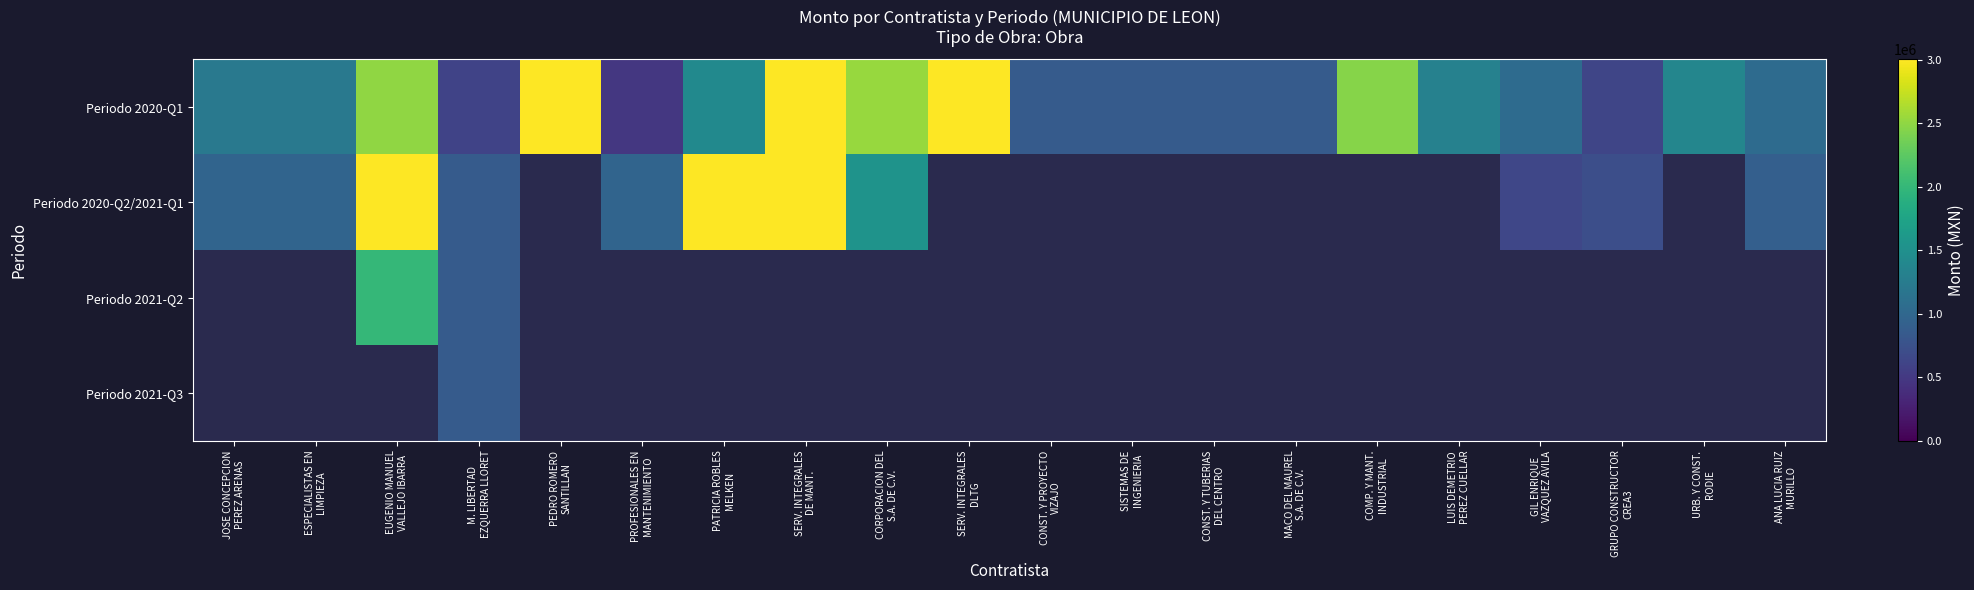

What is the greatest value displayed?

3001020.1